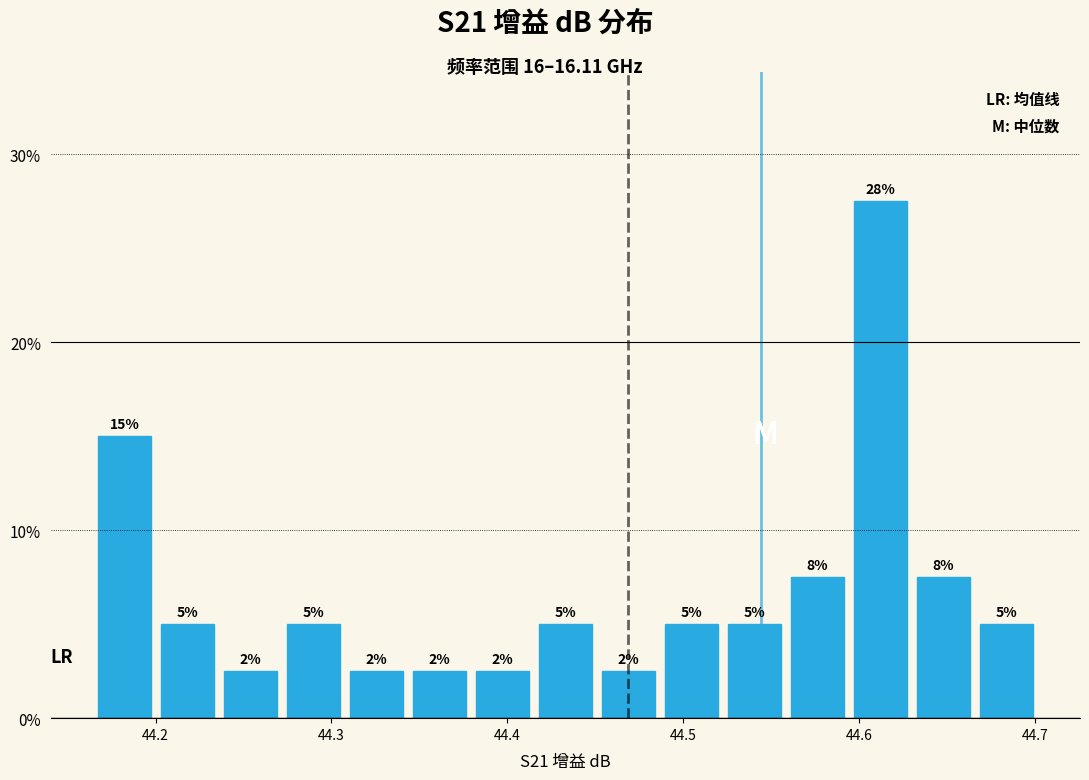

Read against the x-axis, roughly where is the centre of the tallest bar?

44.61